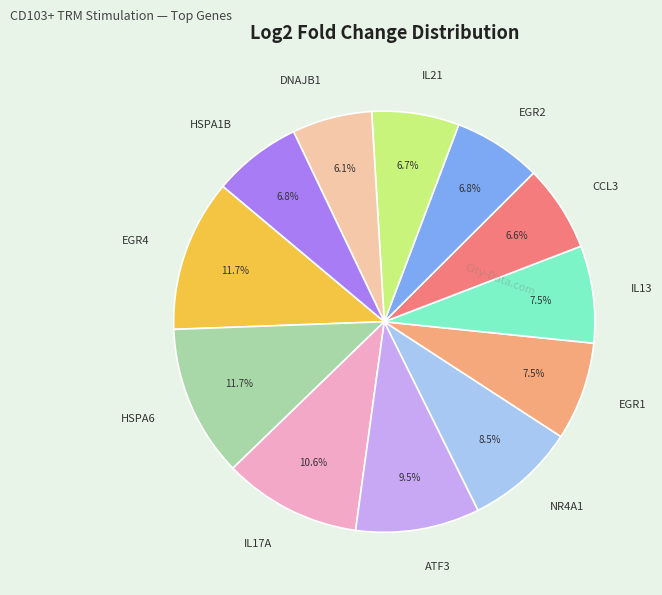

Approximately how many times larger is the value at HSPA1B compared to IL13?

0.9